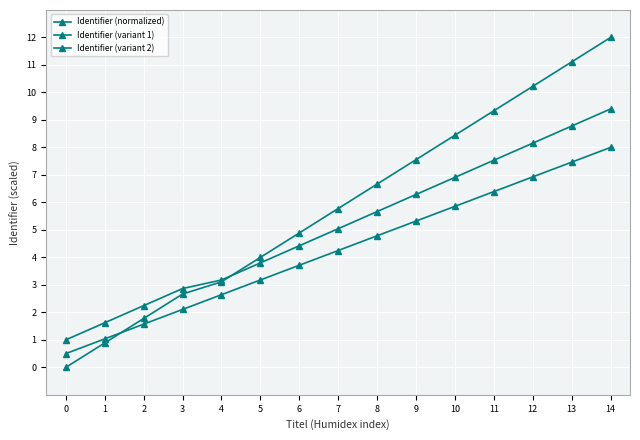

At which label does Identifier (normalized) reach its peak?

14